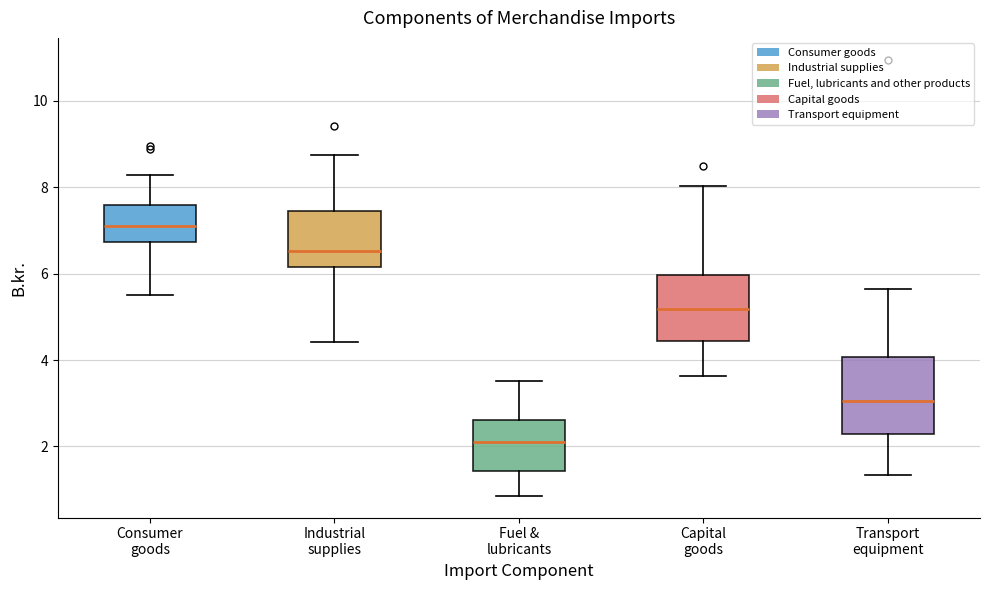

Reading left to right, read every box against the y-axis: the position of its median line, the range the box covers, and the ends of its whiskers. The values are not printed on the chart, so give them approximately, as read against the axis.

Consumer goods: median 7.2, box 6.8 to 7.6, whiskers 5.6 to 8.2
Industrial supplies: median 6.6, box 6.2 to 7.4, whiskers 4.4 to 8.8
Fuel & lubricants: median 2.2, box 1.4 to 2.6, whiskers 0.8 to 3.6
Capital goods: median 5.2, box 4.4 to 6.0, whiskers 3.6 to 8.0
Transport equipment: median 3.0, box 2.2 to 4.0, whiskers 1.4 to 5.6